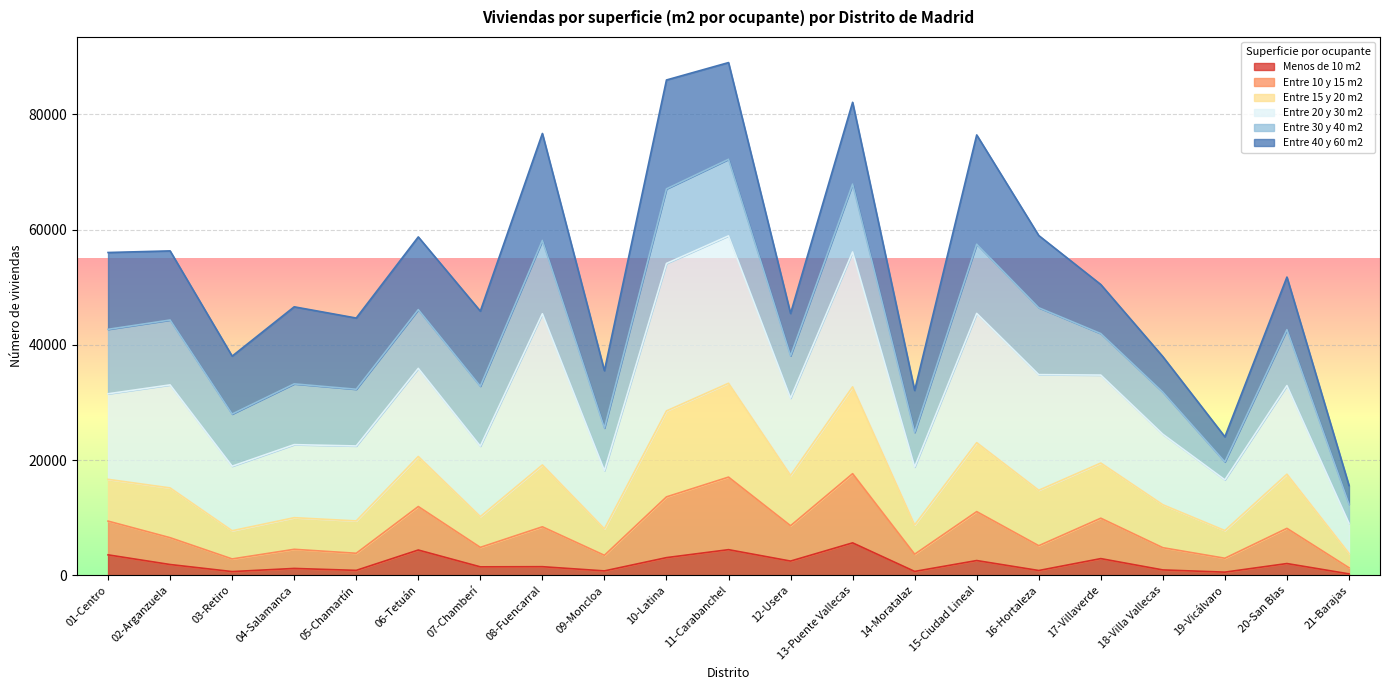

At which category does Entre 10 y 15 m2 reach its first local valley?

03-Retiro